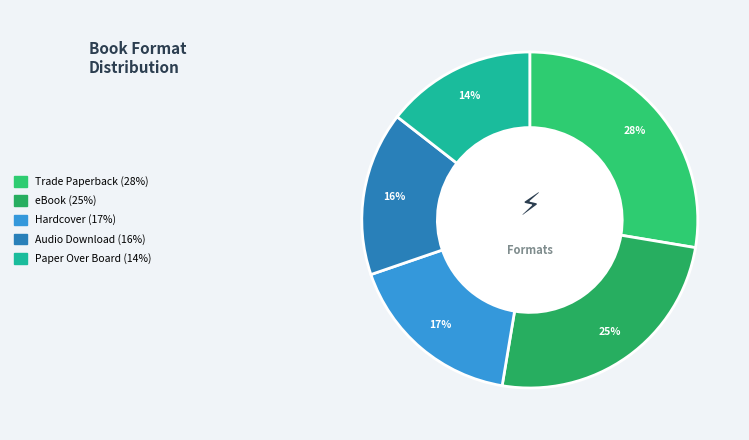

Which category has the biggest portion of the pie?

Trade Paperback